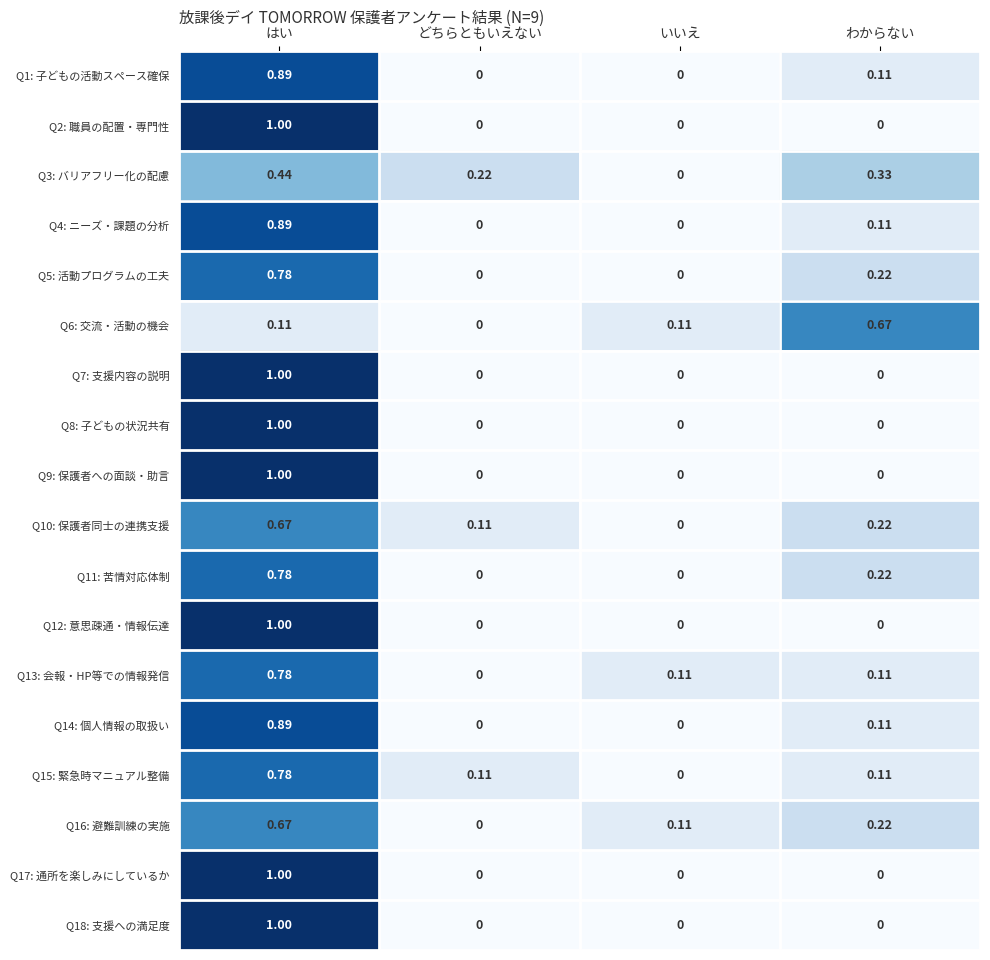

How many distinct data groups are displayed?

18